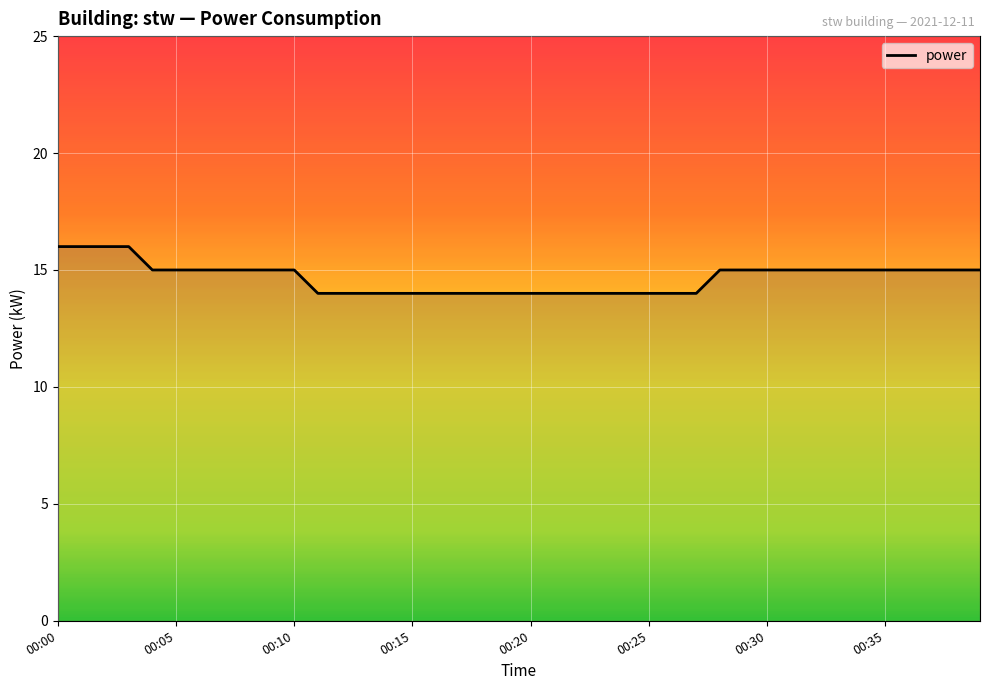

What is the greatest value displayed?

16